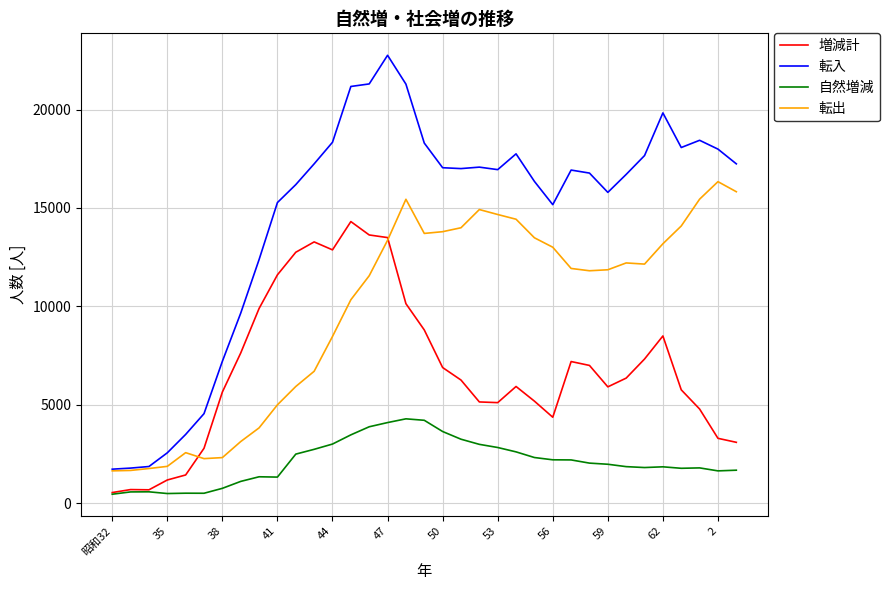

What is the sum of all 転出 values?

344770